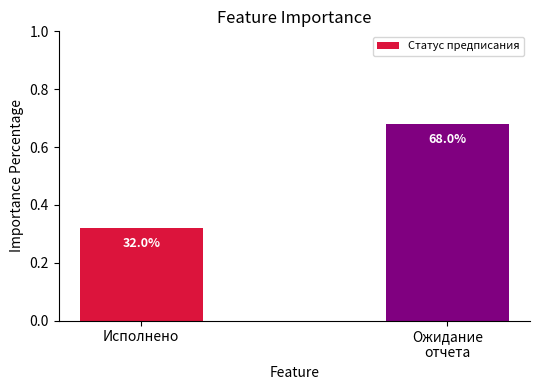

What is the smallest value displayed?

0.3